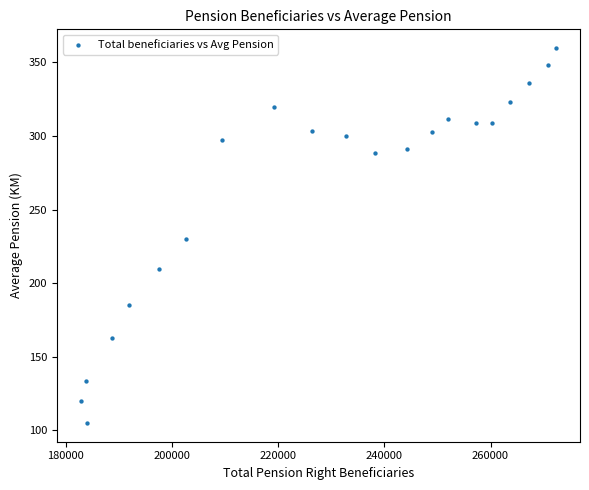

What is the range of X values (max minus min)?

89558.0